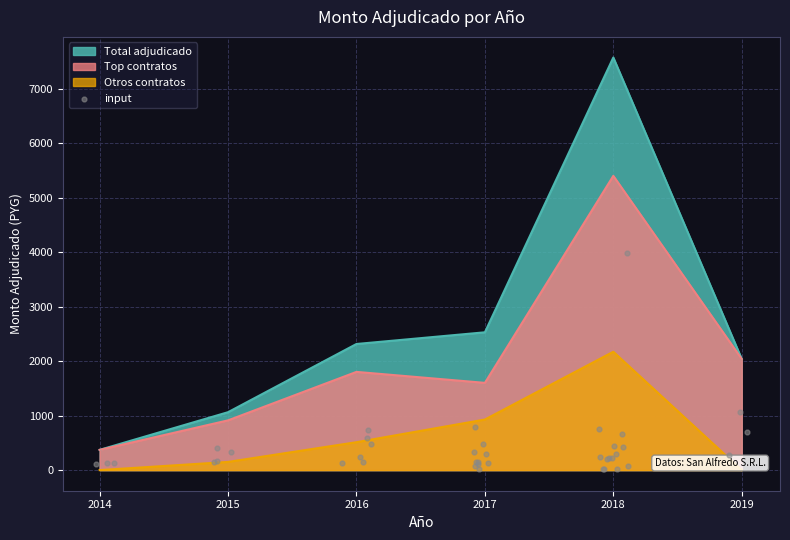

Which category has the highest value in the Otros contratos series?

2018